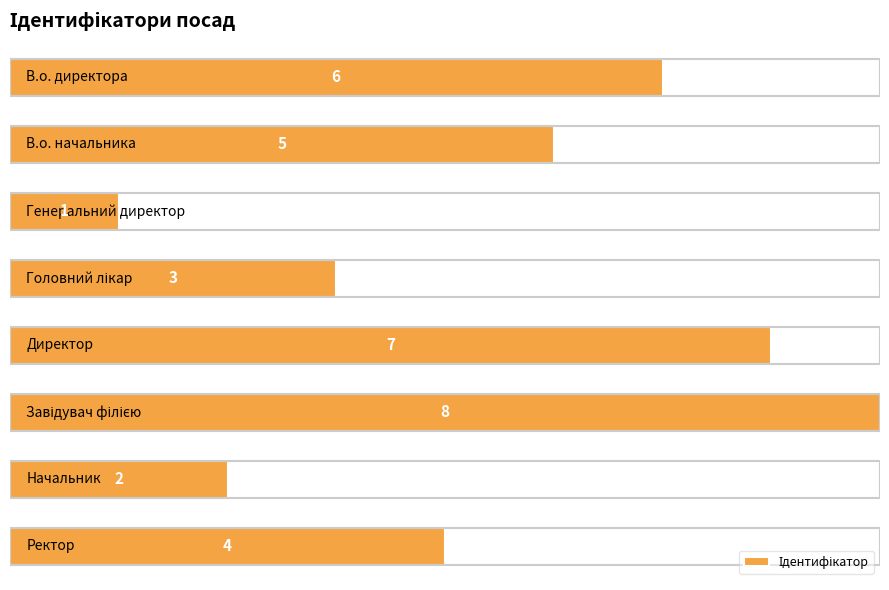

What is the difference between the maximum and second lowest values?

6